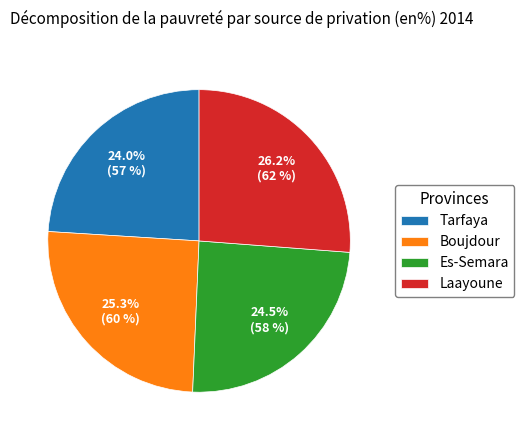

To the nearest percent, what is the average slice percentage?

25%